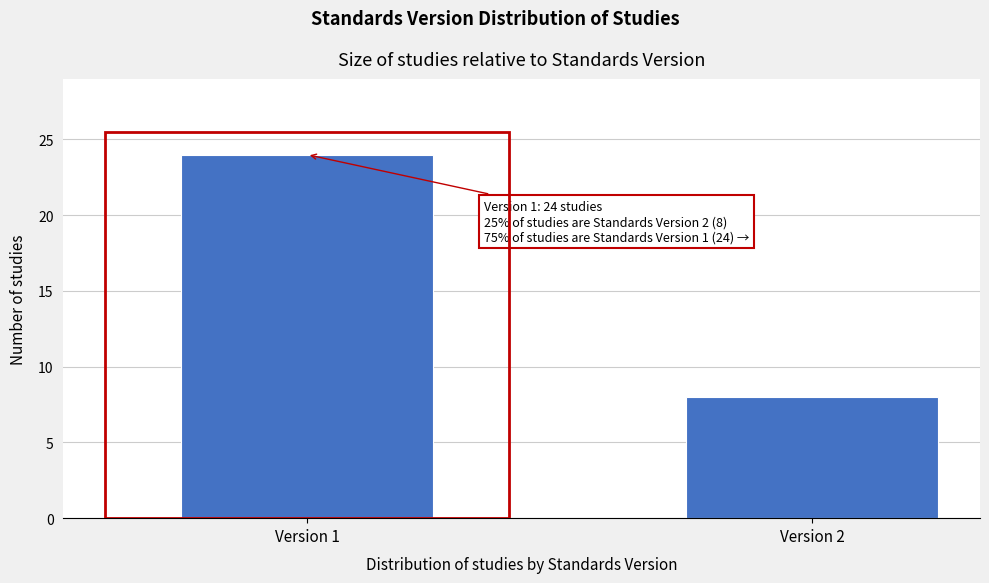

Reading left to right, list all the values displayed in this chart.

24	8